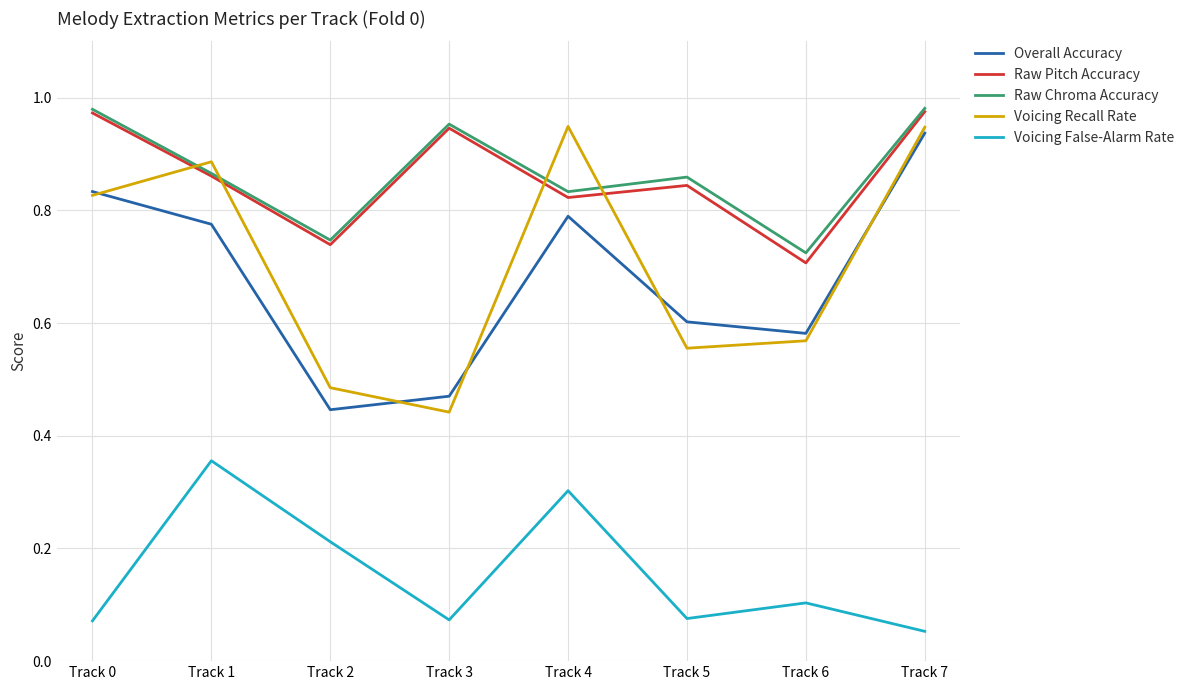

How many distinct data groups are displayed?

5